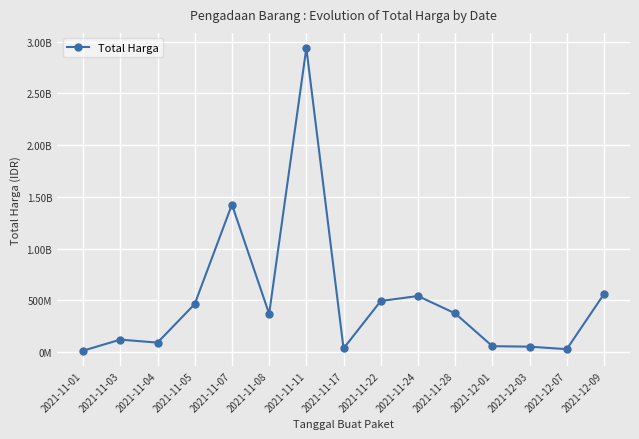

Reading left to right, what are all the values shown in this chart?

12787500	119641270	90672075	464002100	1425867900	368765000	2939363240	34292000	493000000	541334200	373404000	56152800	51601000	27412000	559971000